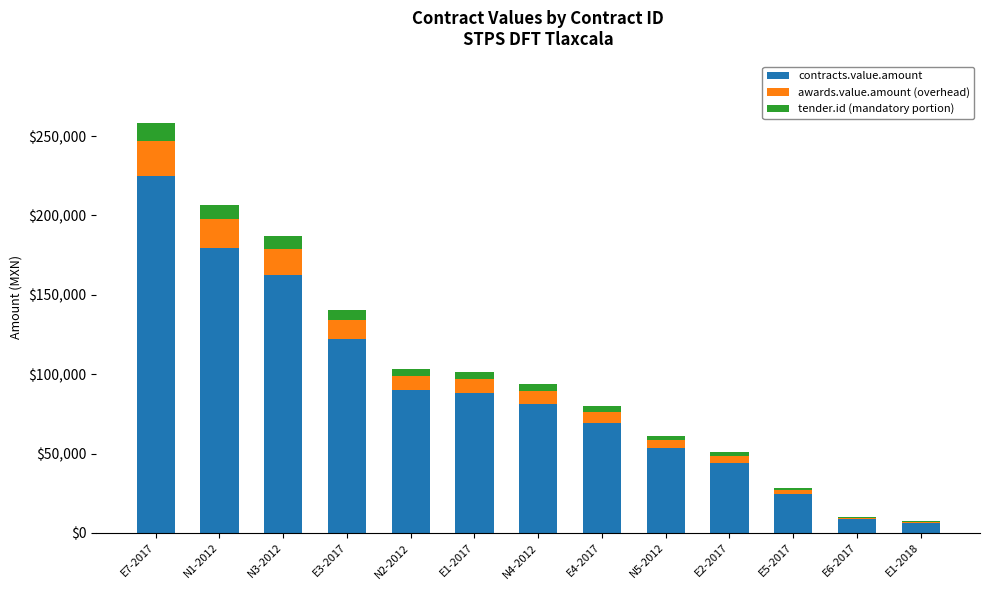

At which category is the sum across all series the highest?

E7-2017